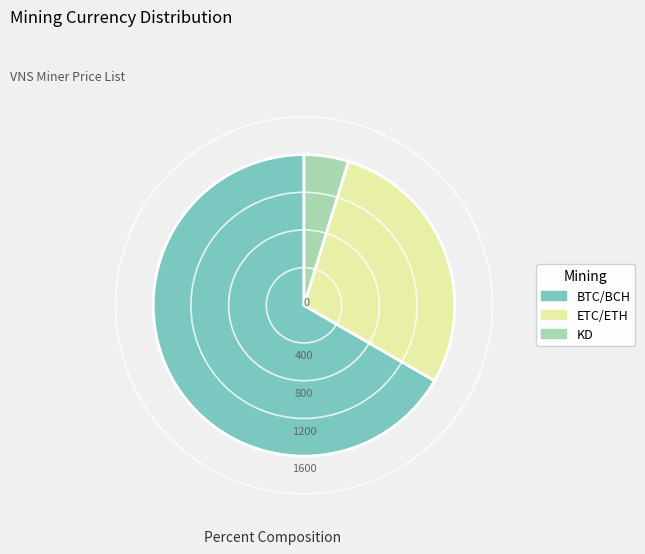

Which slice is the largest?

BTC/BCH